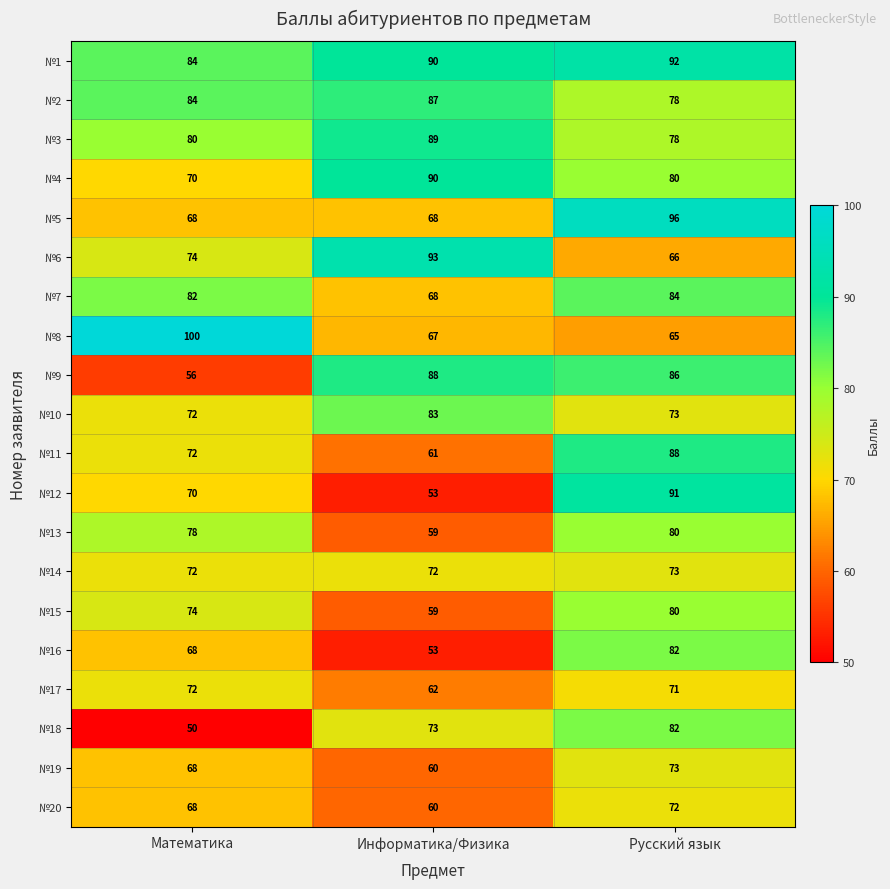

The value of №11 at Русский язык is 88. True or false?

True